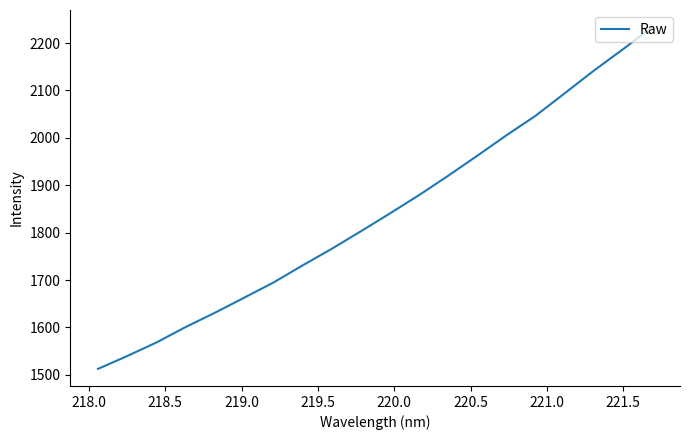

What is the maximum value shown in the chart?

2233.7